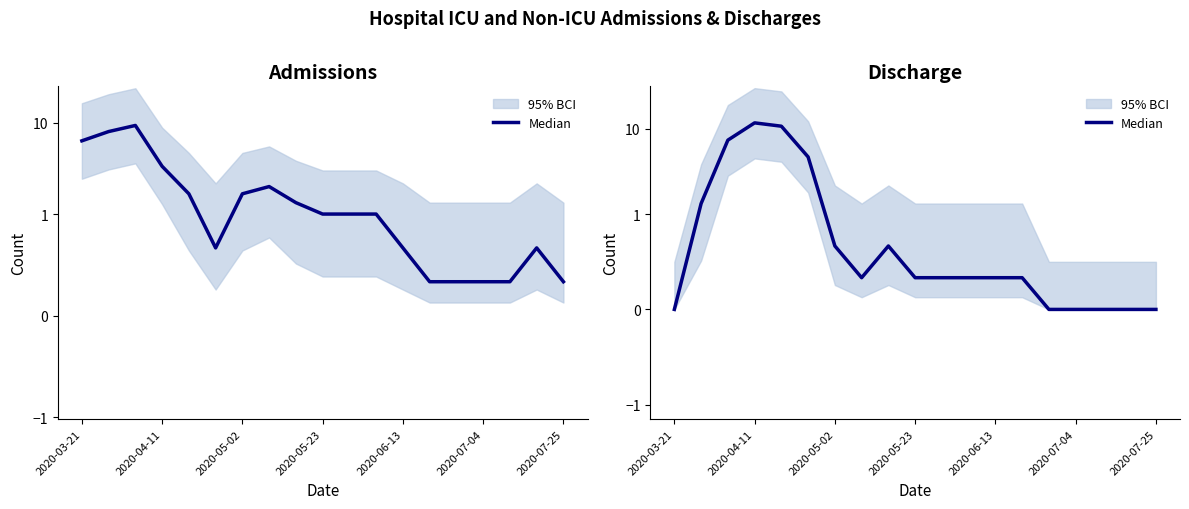

What is the change in value from 2020-06-13 to 10?

-10.3